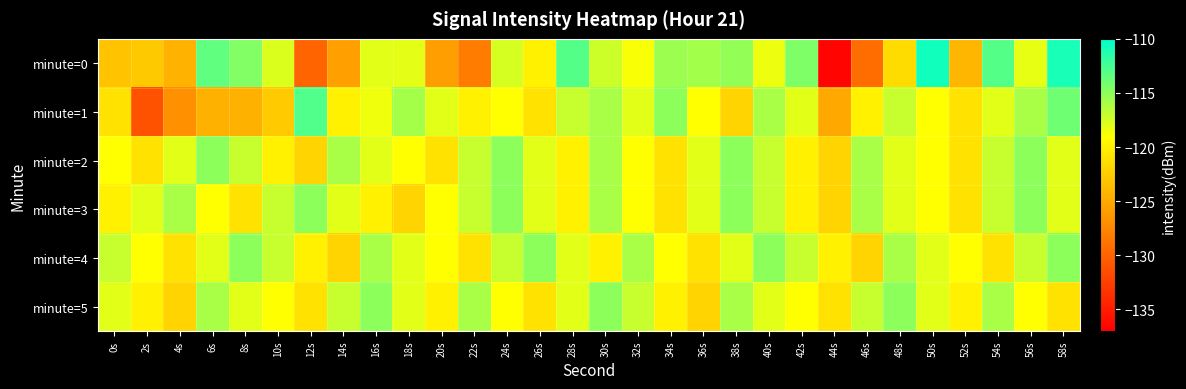

Which has a higher value, 34s or 46s?

34s